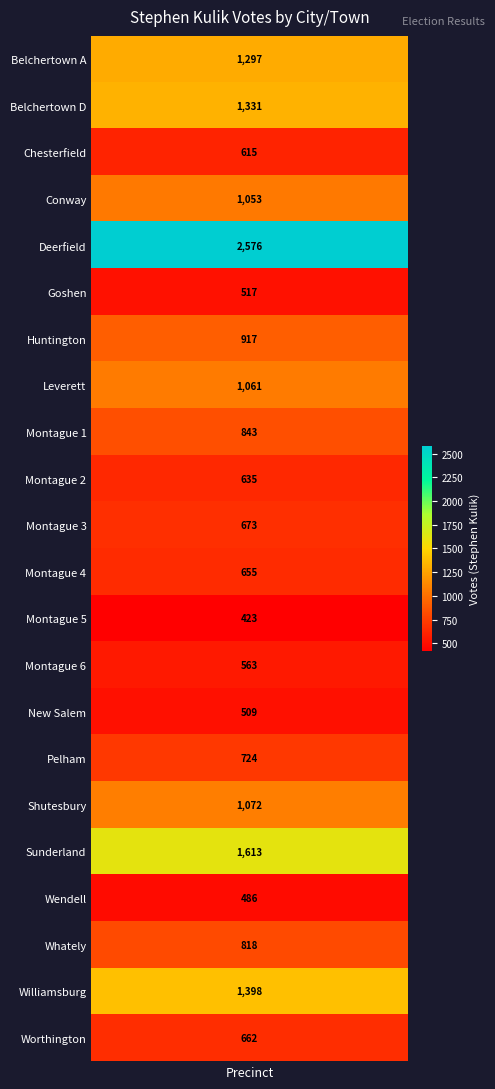

How many distinct data groups are displayed?

1